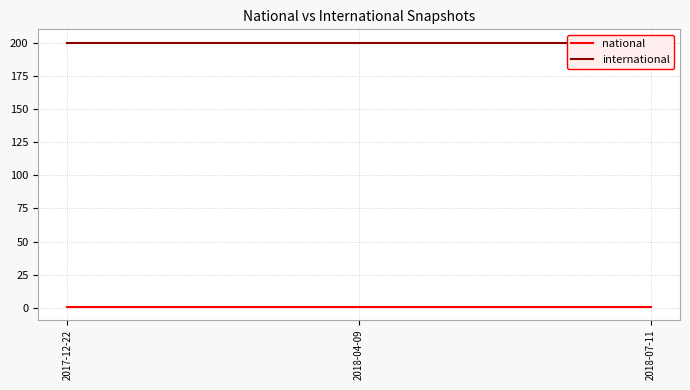

What is the value of the national point at the 1st from the left?

1